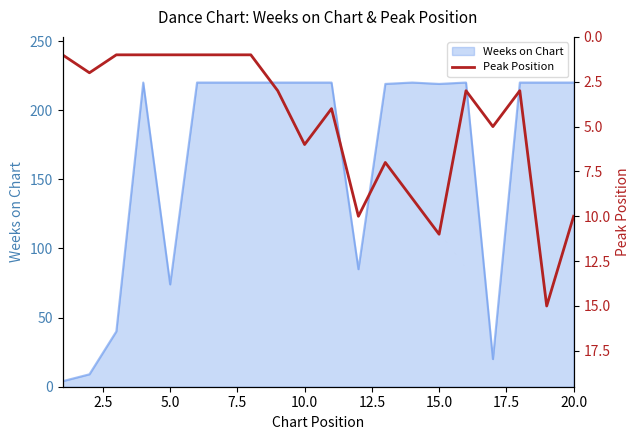

The value of Weeks on Chart at 5.0 is 74. True or false?

True